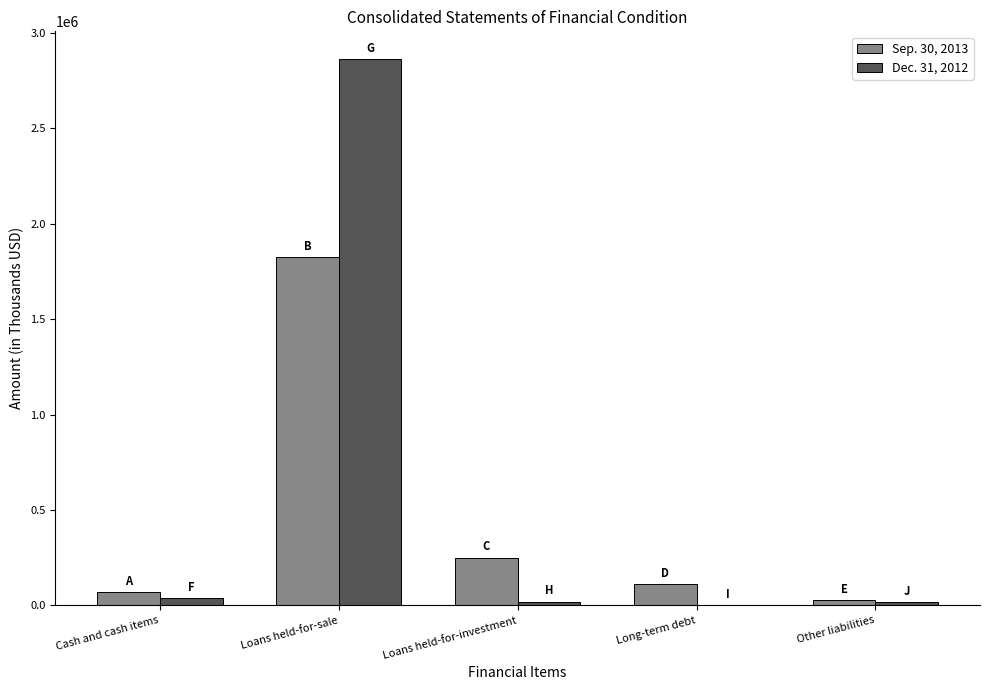

At which category does the chart reach its peak across all series?

Loans held-for-sale